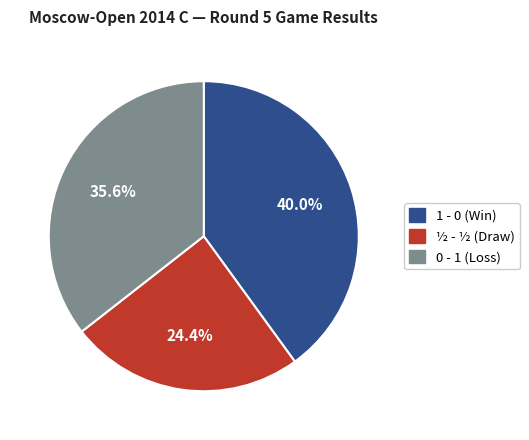

What is the total percentage of 0 - 1 and ½ - ½?

60.0%